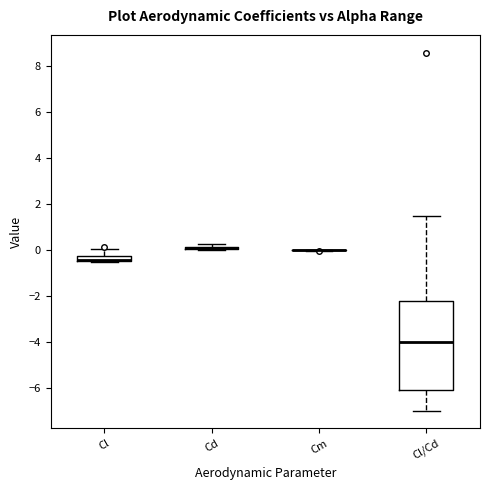

Which box is the tallest, from its lower edge to its upper edge?

Cl/Cd